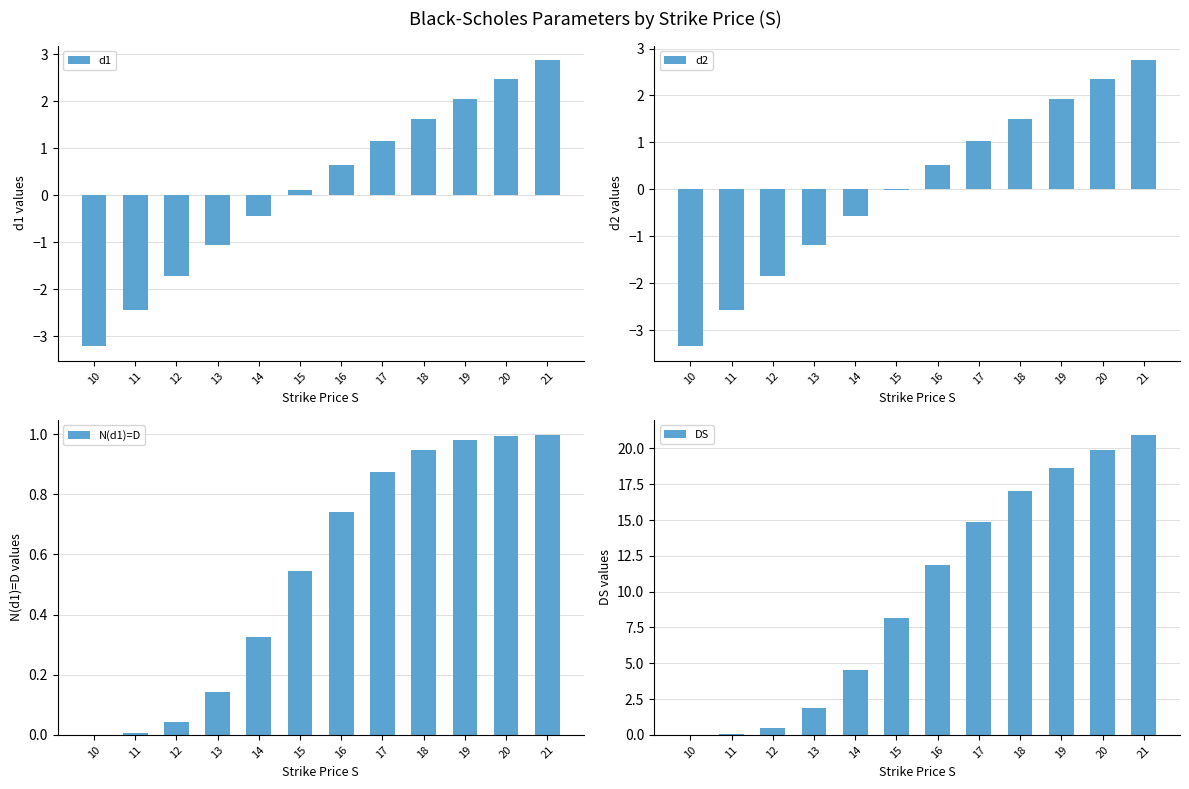

Which has a higher value, 19 or 20?

20